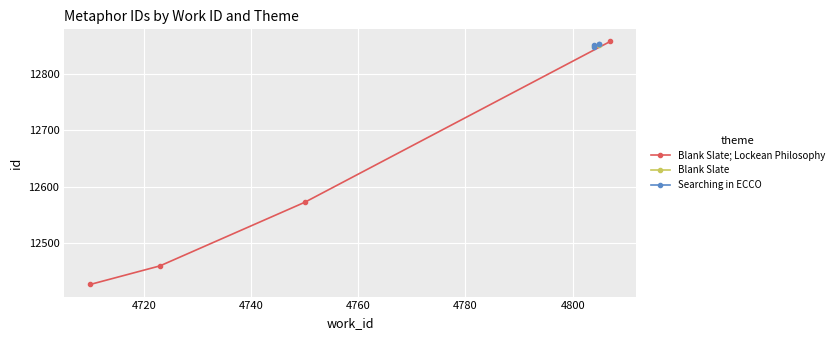

What is the value of the Blank Slate; Lockean Philosophy point at the 4th from the left?

12858